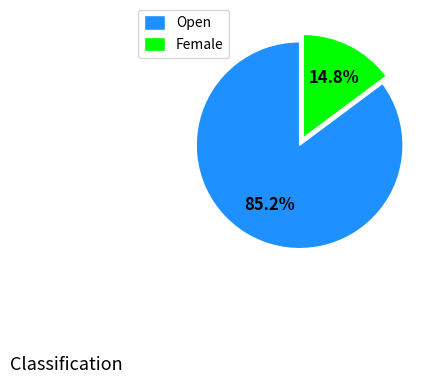

Rank the categories by value from lowest to highest.

Female, Open